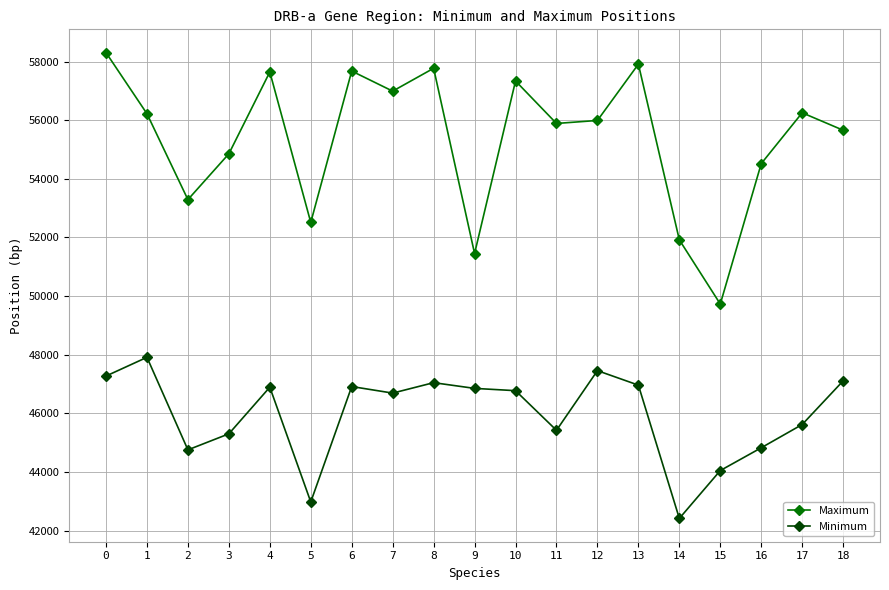

Is this an area chart (filled region under the line)?

No